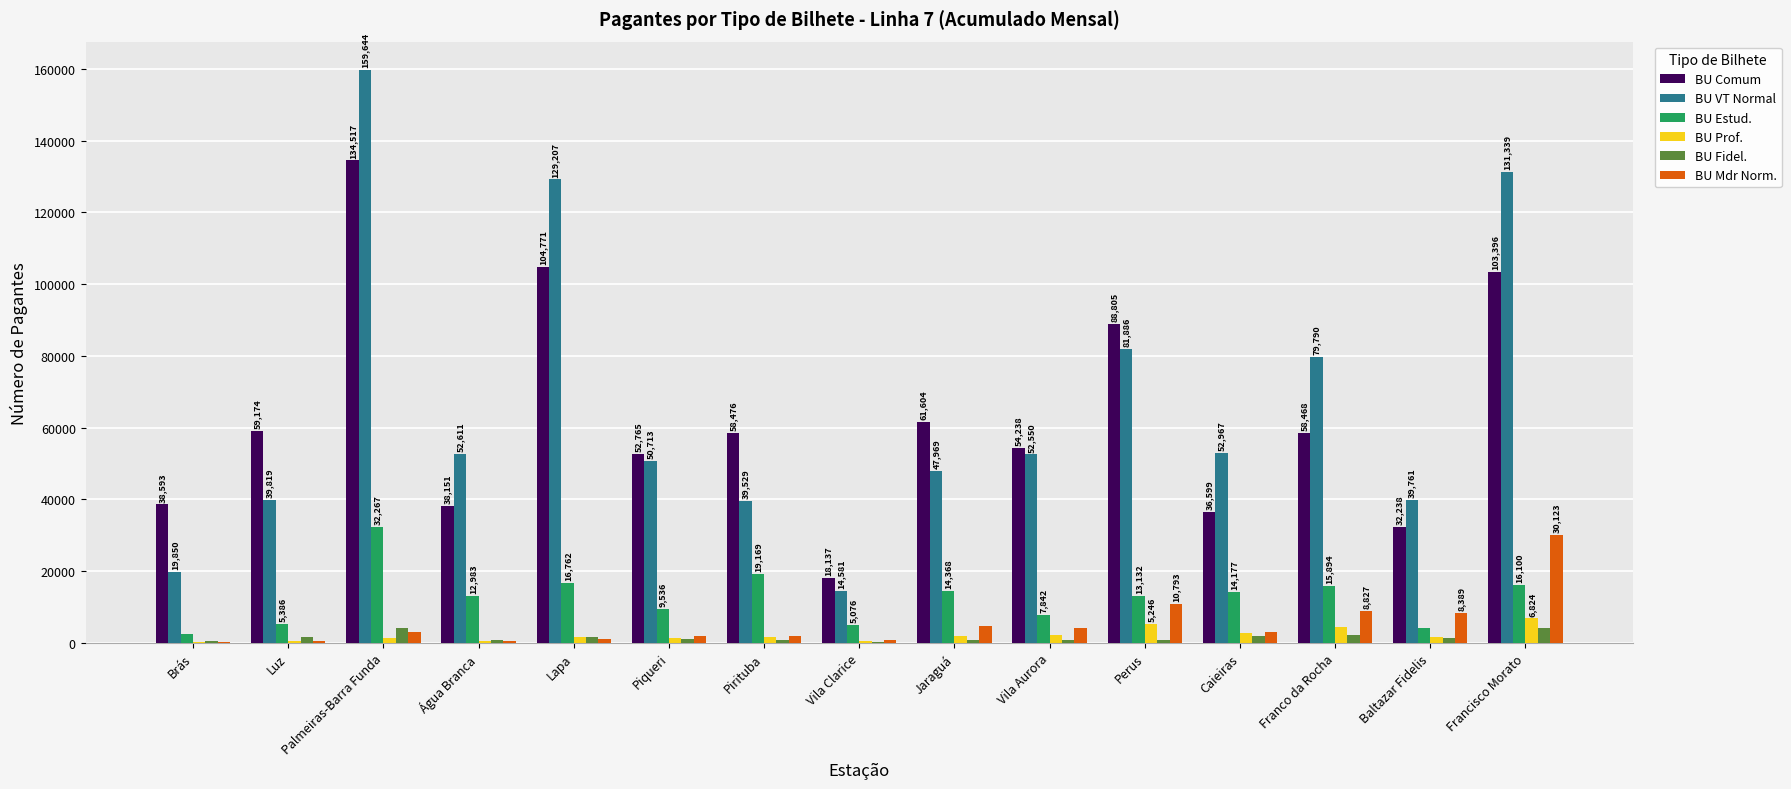

Is the value of BU Mdr Norm. at Vila Aurora greater than the value of BU Fidel. at Pirituba?

Yes